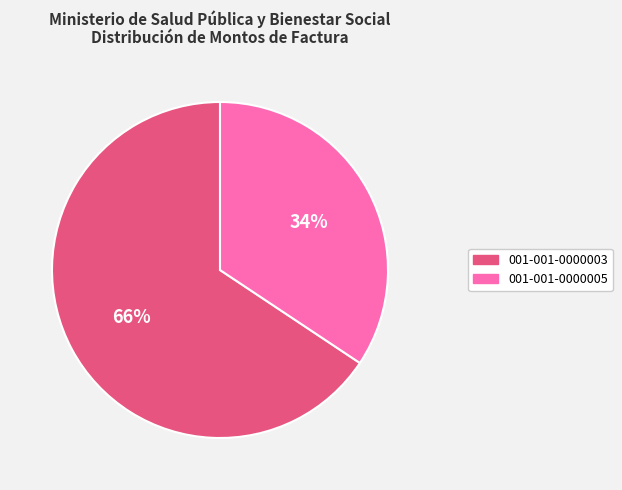

What percentage is the 001-001-0000005 slice, to the nearest percent?

34%